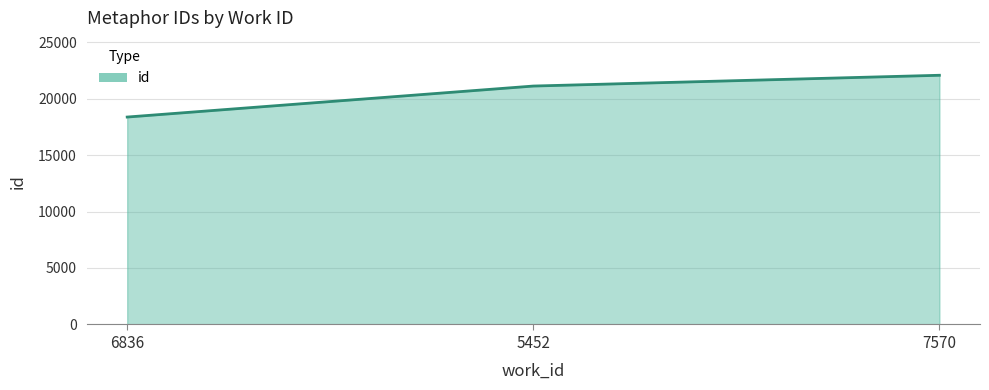

Rank the categories by value from lowest to highest.

6836, 5452, 7570